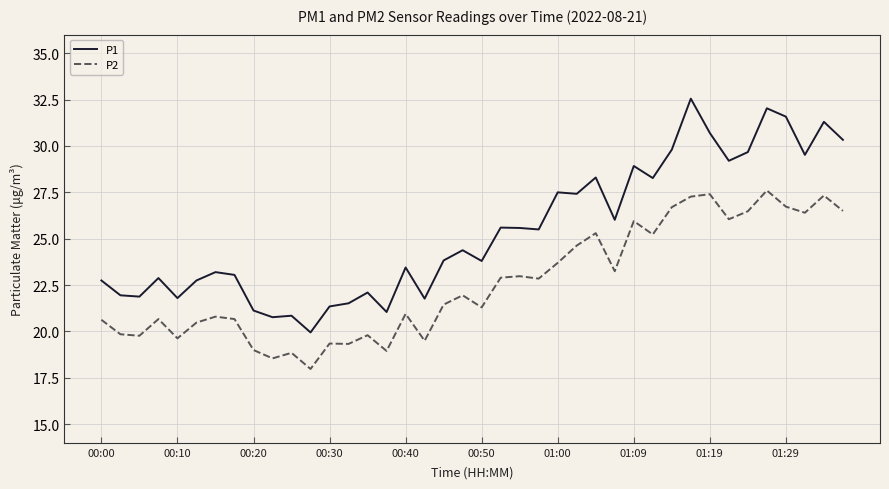

Which series has the largest total across all categories?

P1